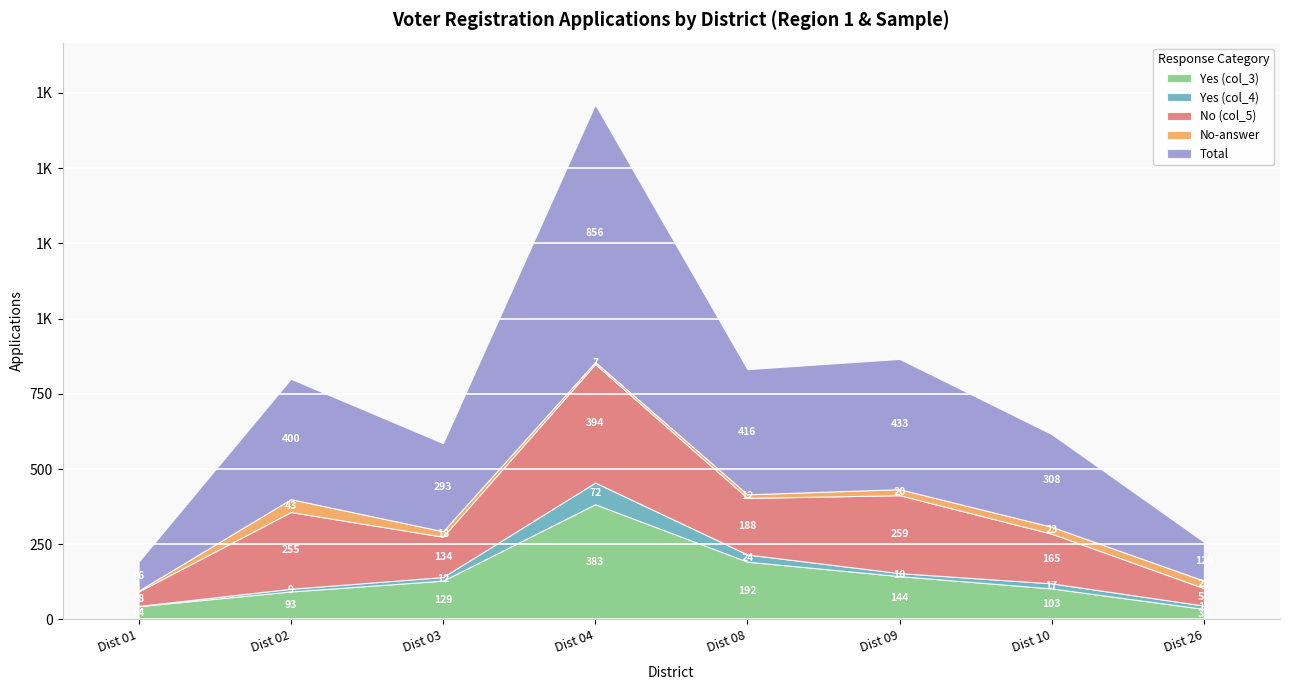

Reading right to left, transcribe all the data shown in this chart.

Yes (col_3): Dist 26=35	Dist 10=103	Dist 09=144	Dist 08=192	Dist 04=383	Dist 03=129	Dist 02=93	Dist 01=44
Yes (col_4): Dist 26=11	Dist 10=17	Dist 09=10	Dist 08=24	Dist 04=72	Dist 03=12	Dist 02=9	Dist 01=1
No (col_5): Dist 26=58	Dist 10=165	Dist 09=259	Dist 08=188	Dist 04=394	Dist 03=134	Dist 02=255	Dist 01=48
No-answer: Dist 26=25	Dist 10=23	Dist 09=20	Dist 08=12	Dist 04=7	Dist 03=18	Dist 02=43	Dist 01=3
Total: Dist 26=129	Dist 10=308	Dist 09=433	Dist 08=416	Dist 04=856	Dist 03=293	Dist 02=400	Dist 01=96